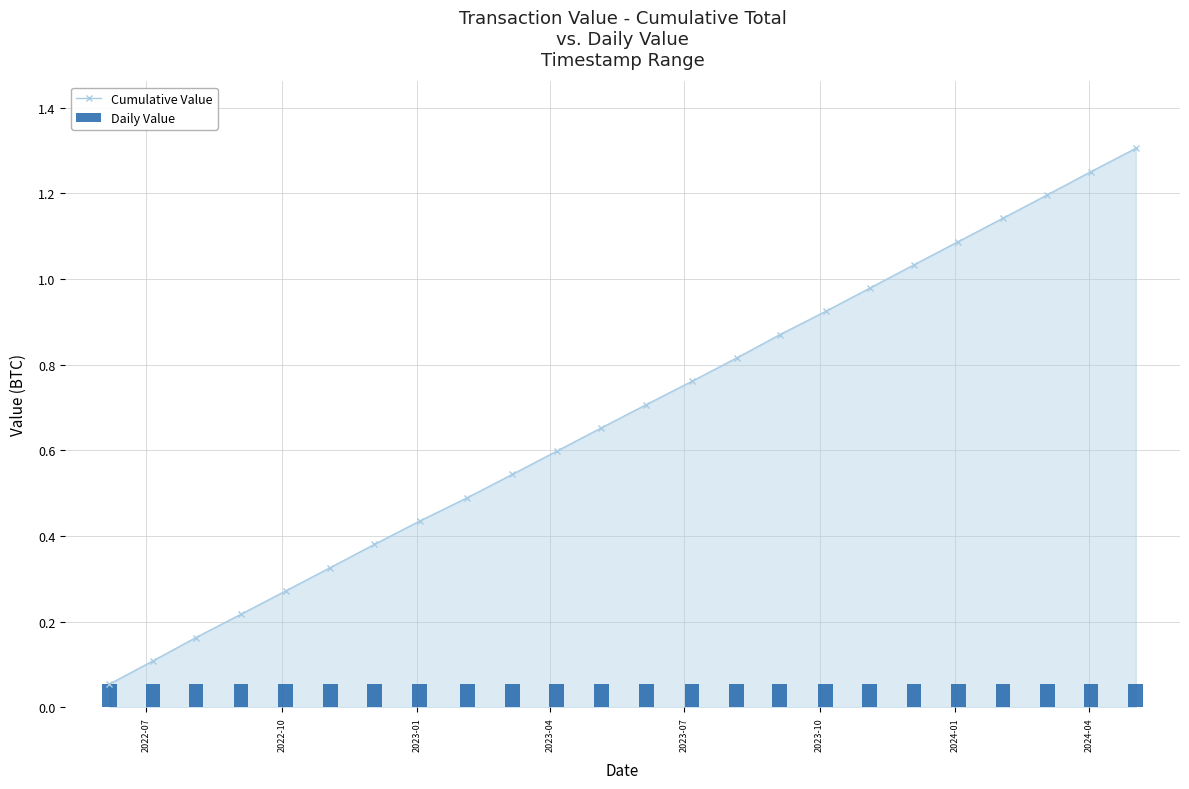

True or false: Cumulative Value has more than 2 points higher than both neighbors.

False